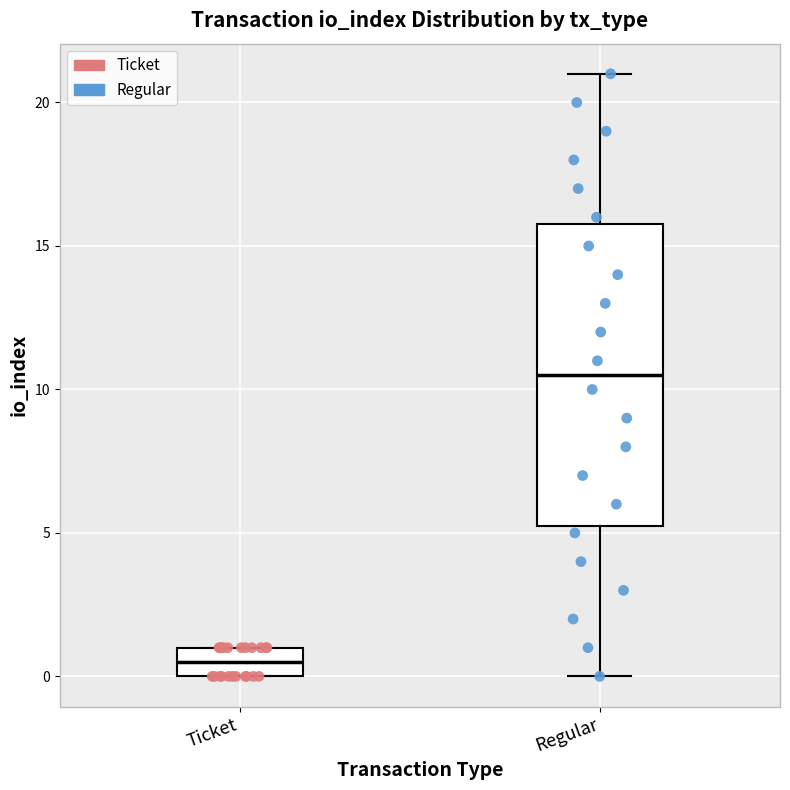

Where is the lower edge of the box for Regular on the y-axis? The values are not printed on the chart, so give them approximately, as read against the axis.

5.5